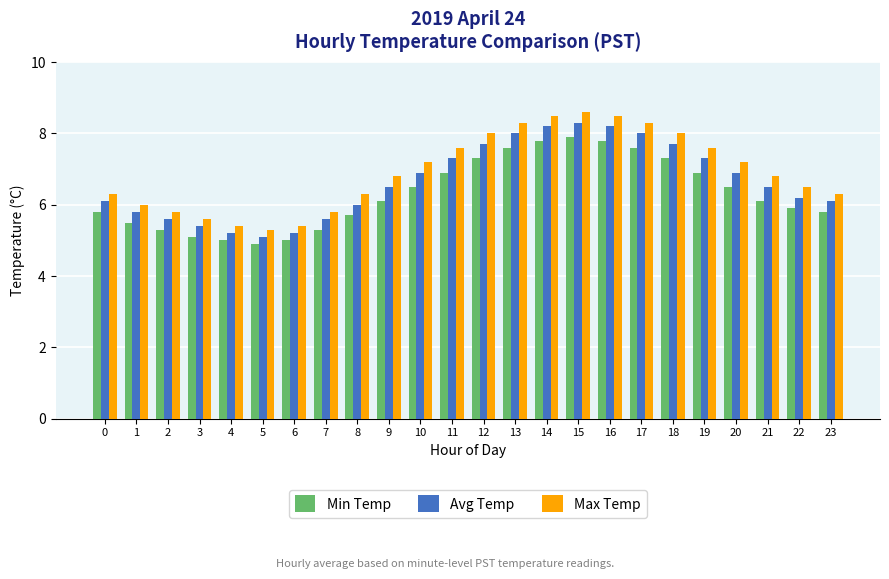

How many bars are there in total?

72